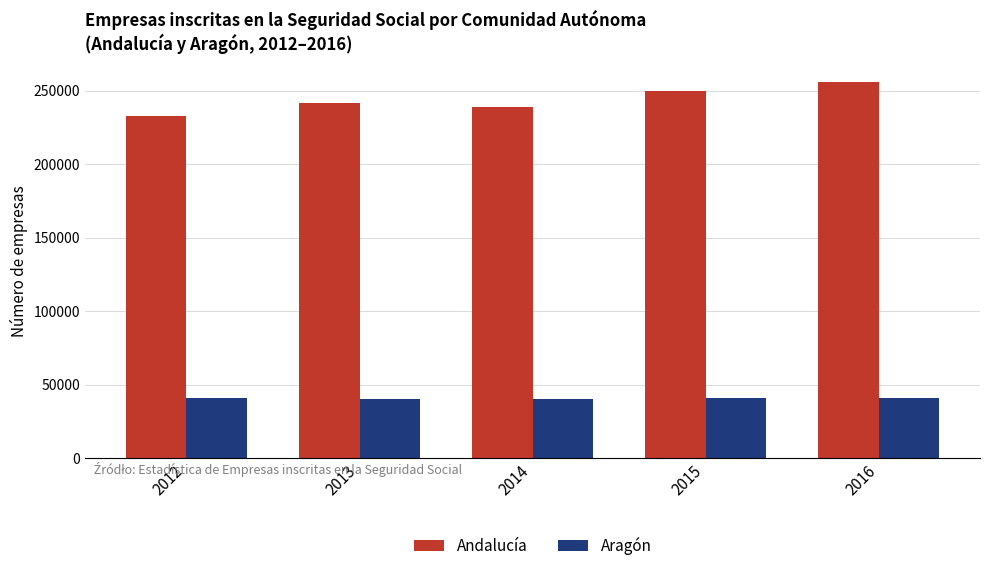

What are all the series names shown in the legend?

Andalucía, Aragón